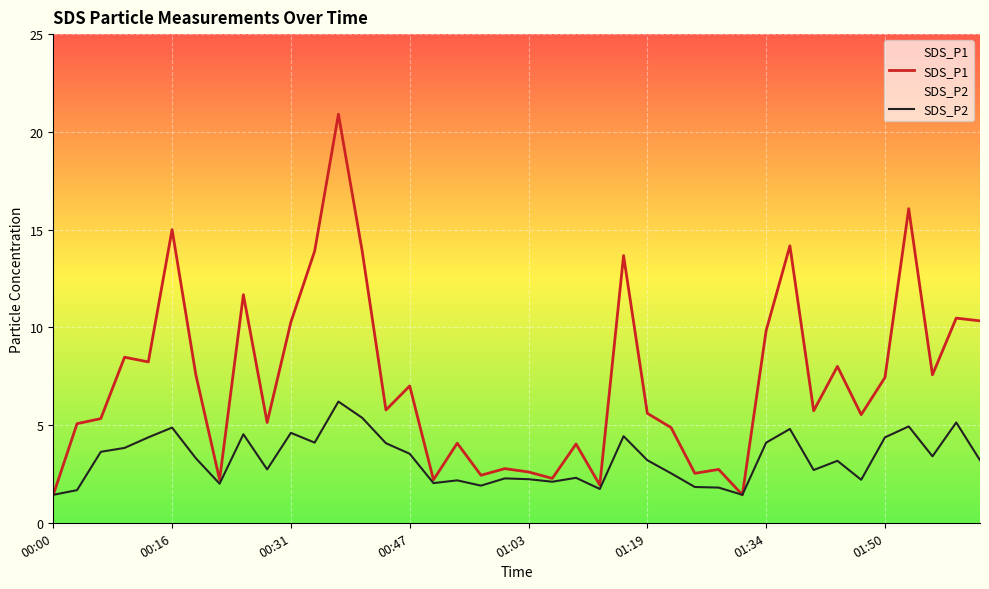

Where is SDS_P2 nearest to the value 3?

33